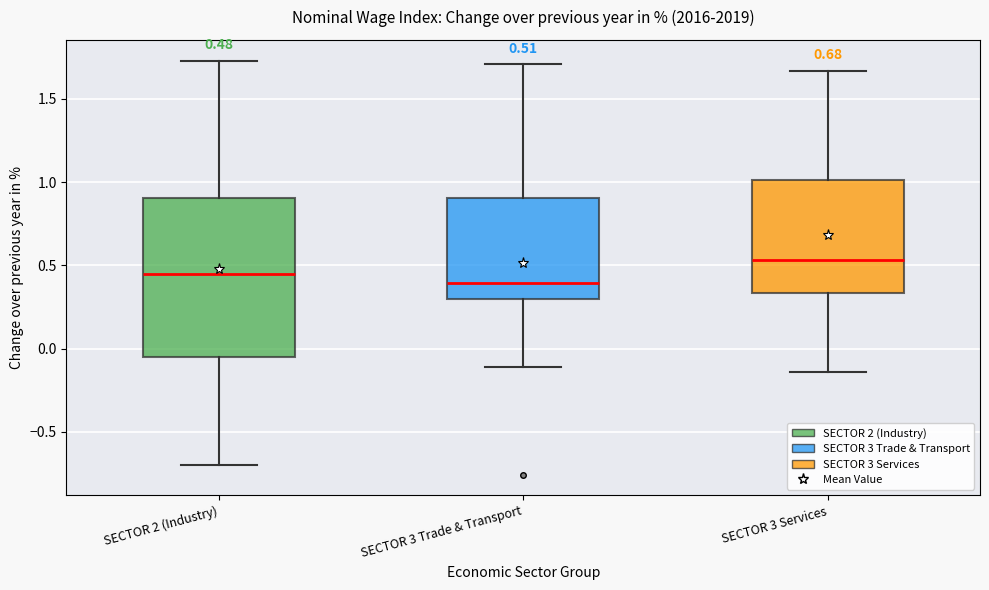

Which box's median line is the lowest?

SECTOR 3 Trade & Transport